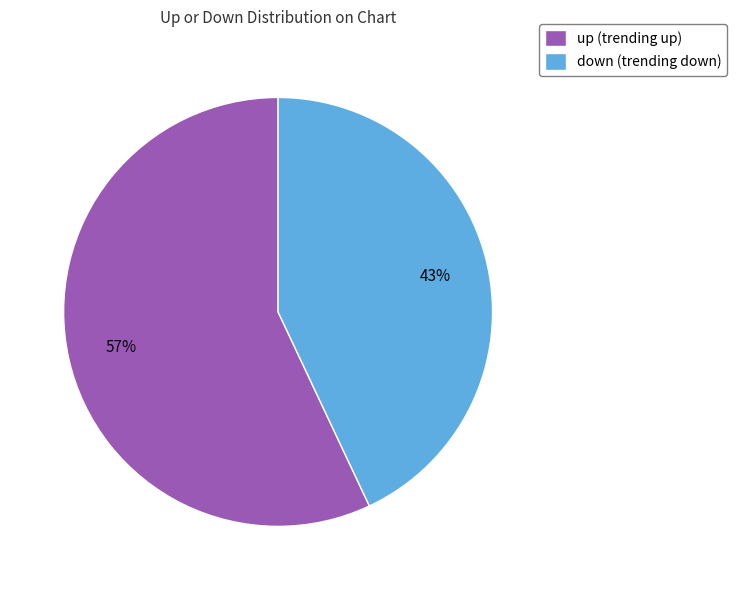

To the nearest percent, what is the average slice percentage?

50%